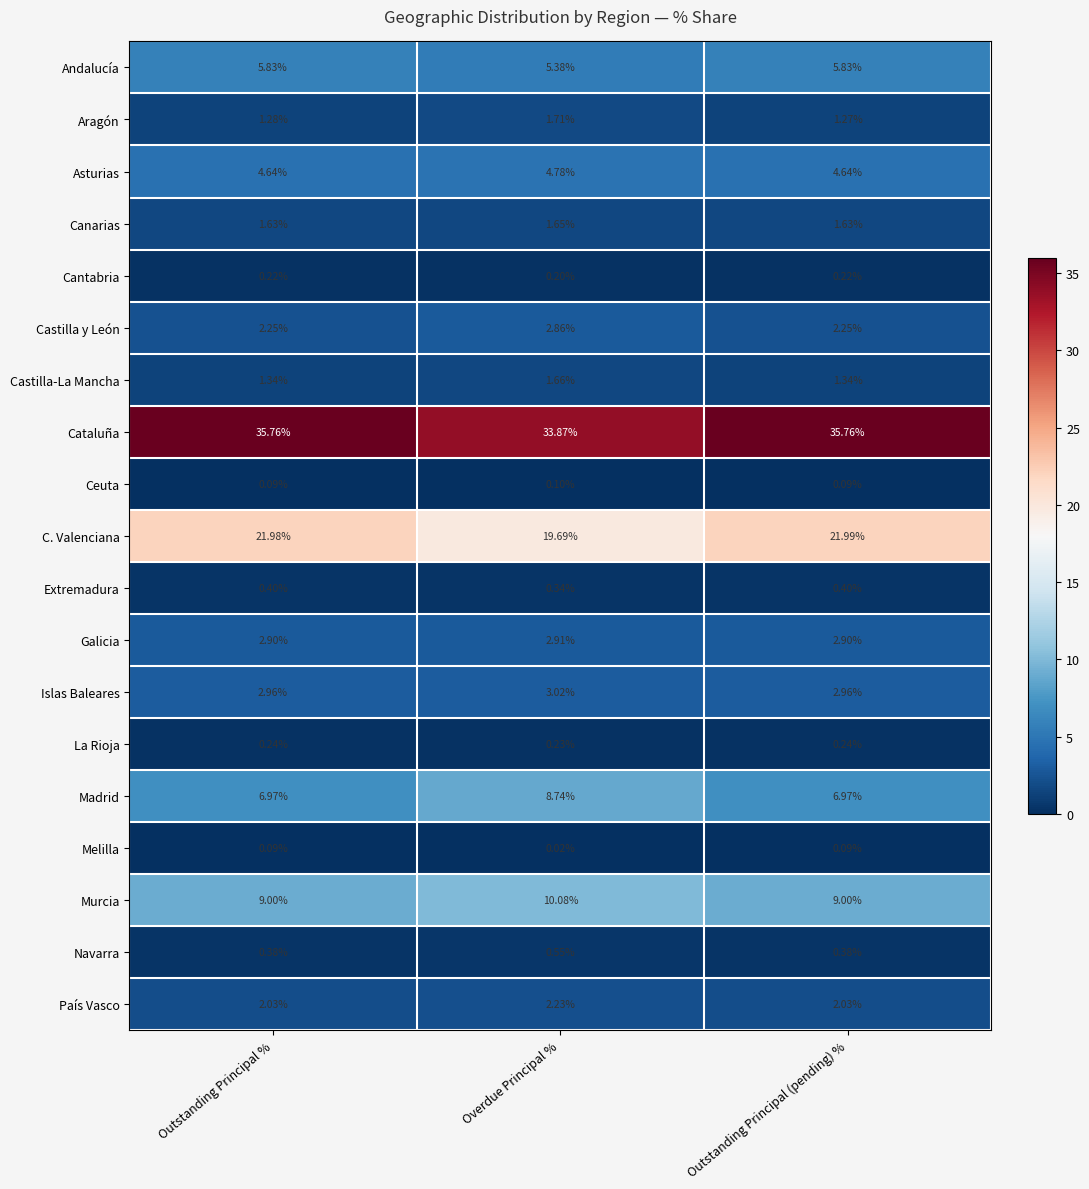

At which label is Extremadura closest to 0?

Overdue Principal %